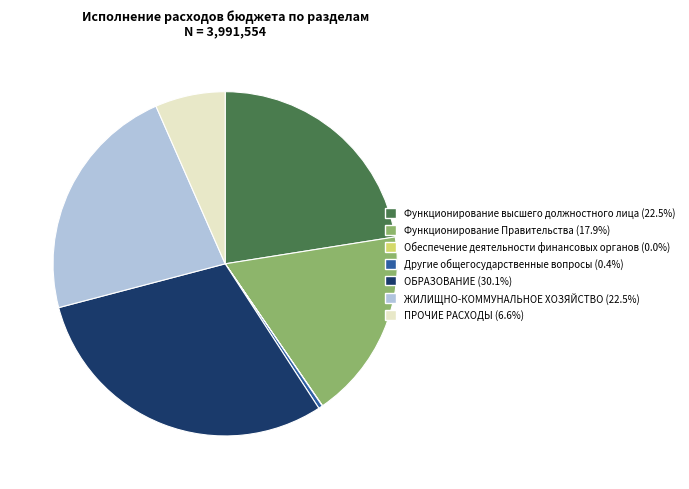

Combined, do Функционирование Правительства and ПРОЧИЕ РАСХОДЫ account for over 50%?

No